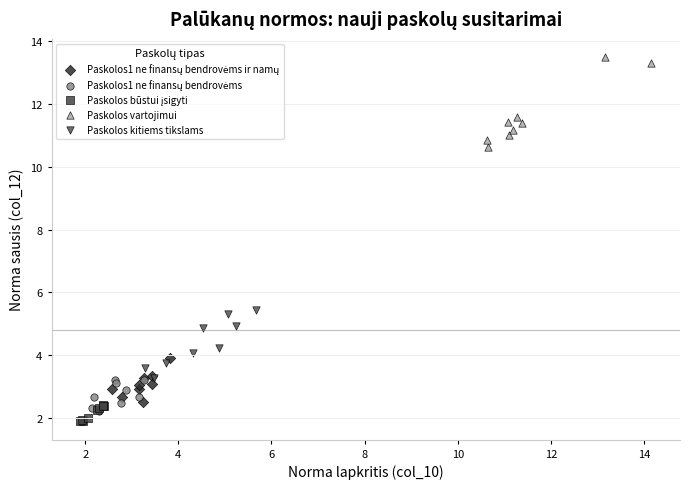

Which series contains the highest Y value?

Paskolos vartojimui